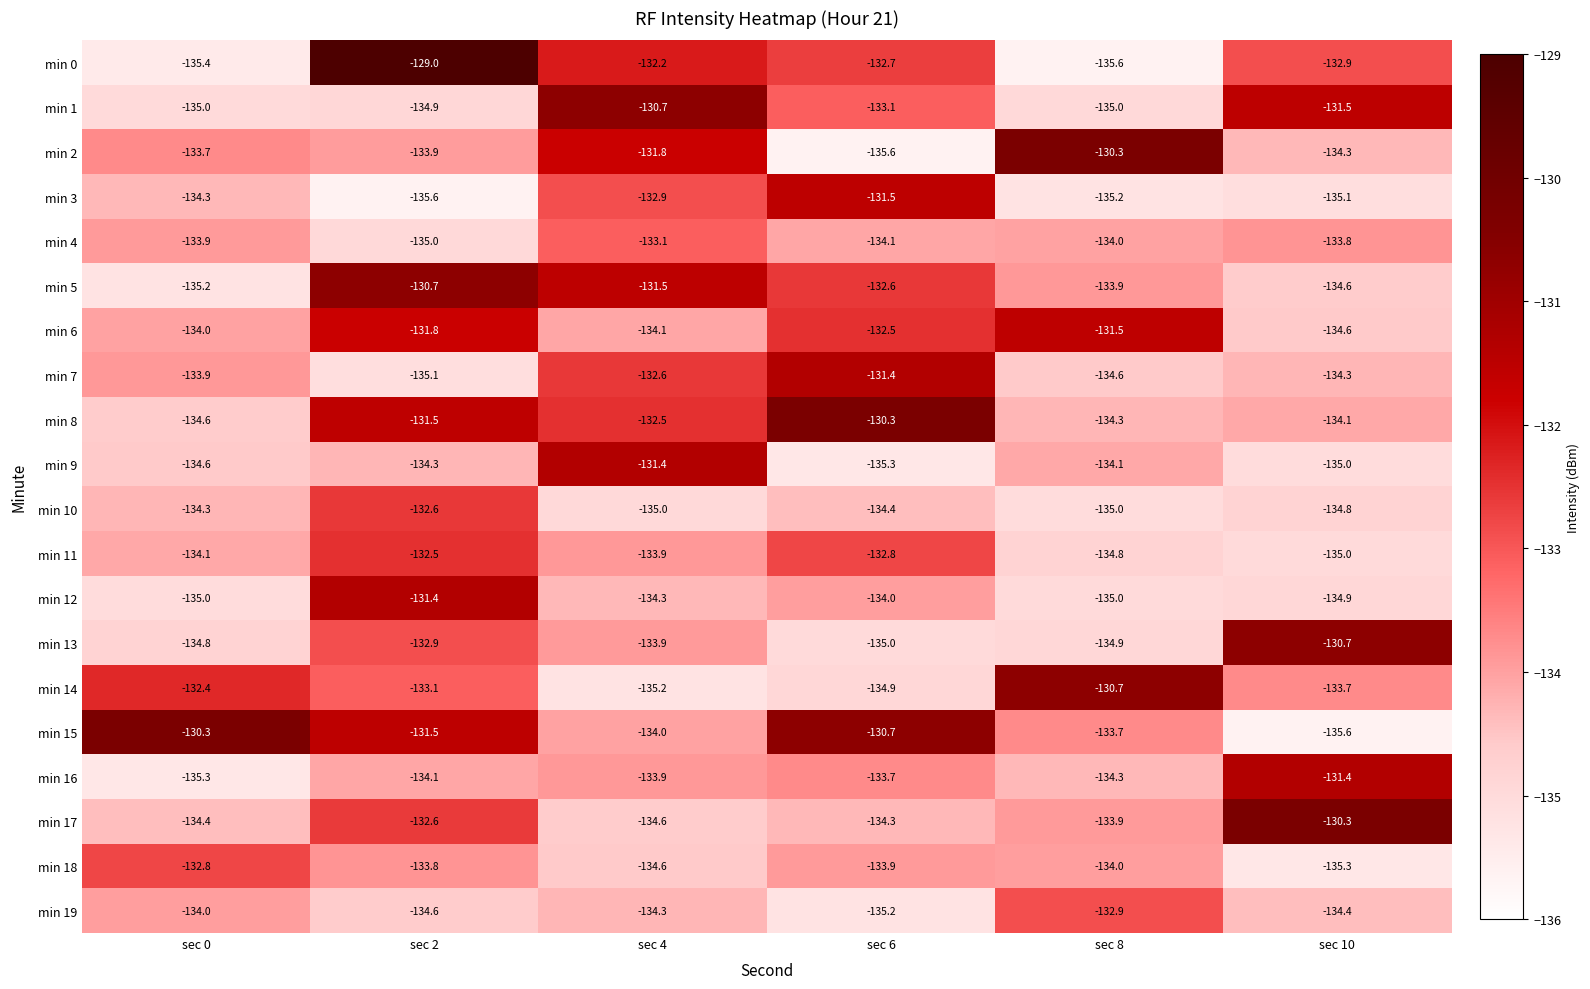

What is the sum of the min 0 values at sec 2 and sec 8?

-264.6